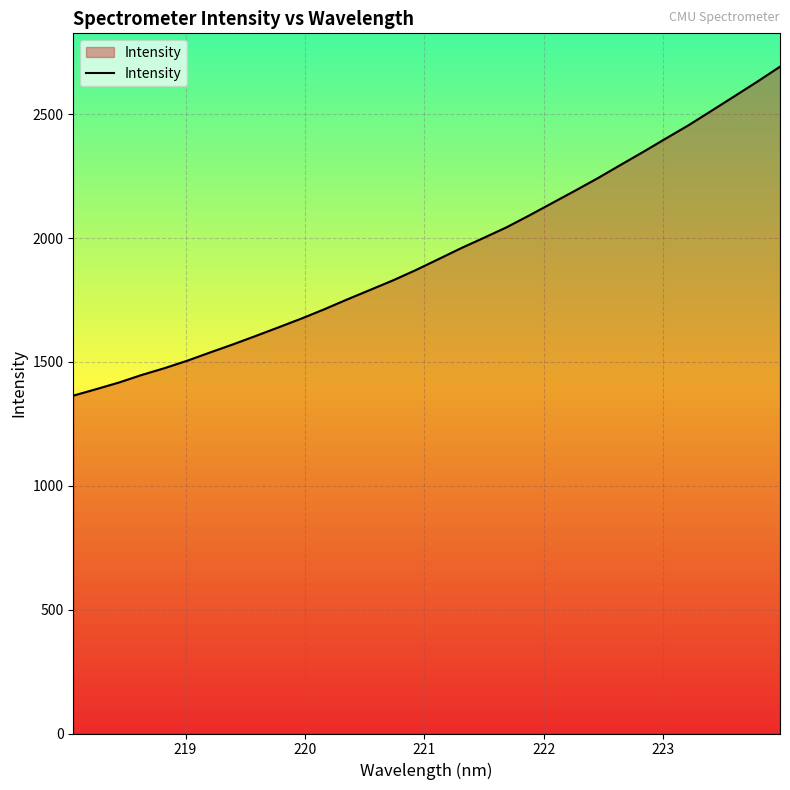

What is the maximum value shown in the chart?

2691.7